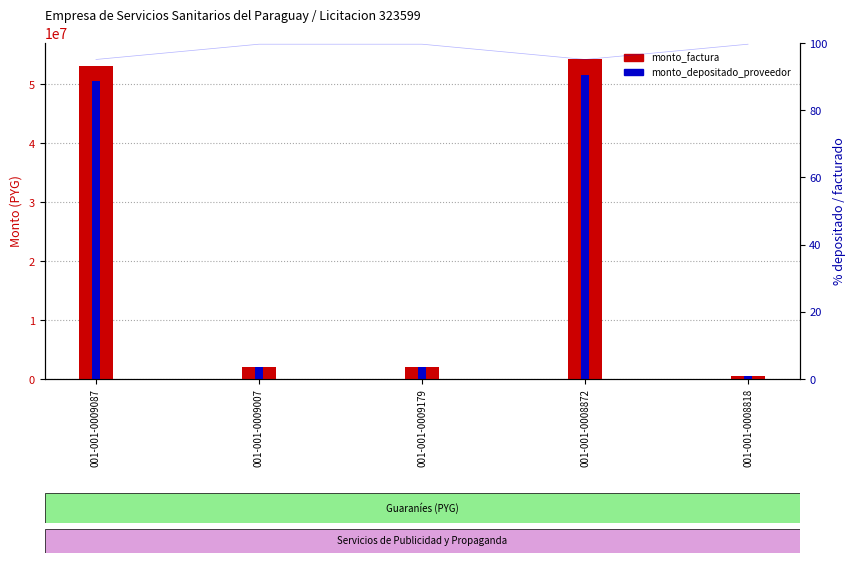

True or false: monto_factura has a value of 33170837 at 001-001-0009087.

False